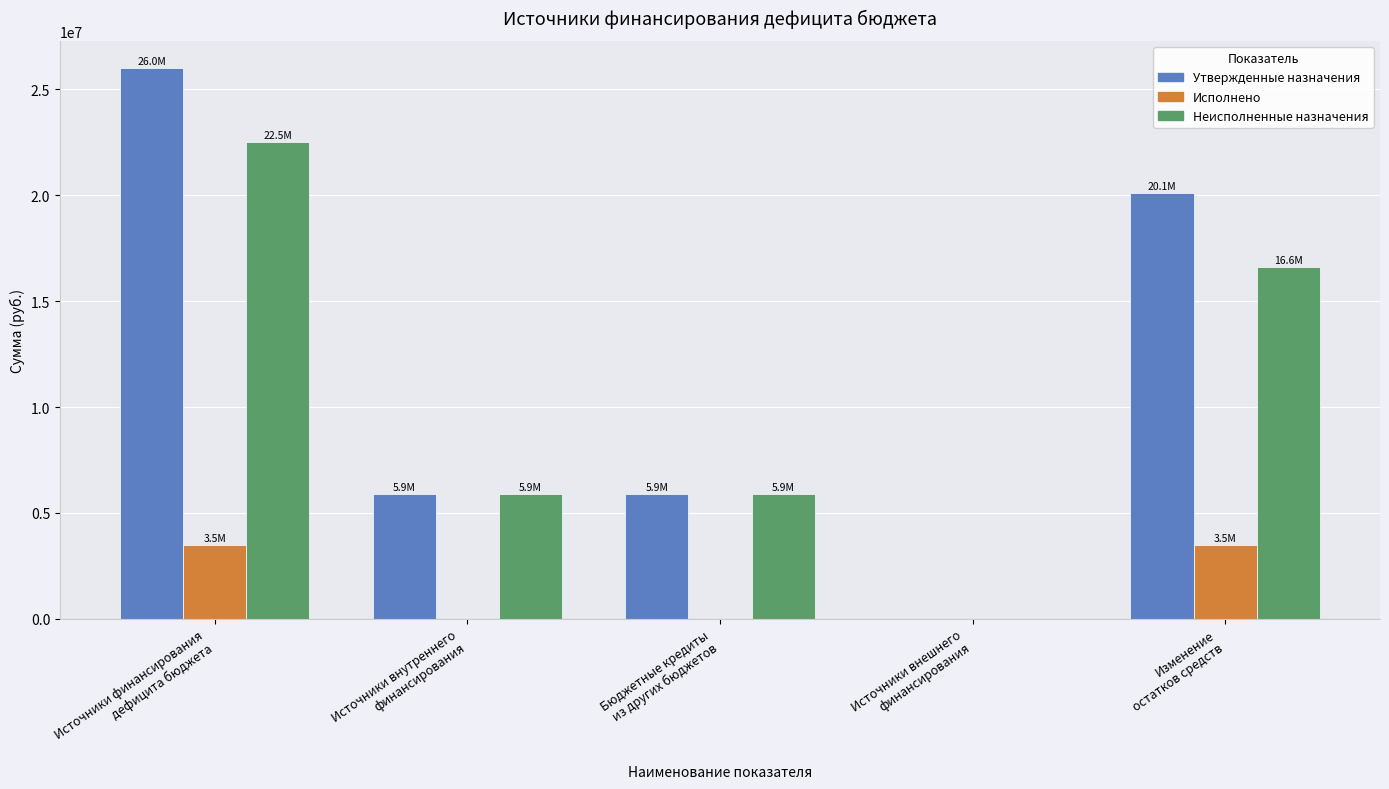

What is the maximum value for Неисполненные назначения?

22521319.8